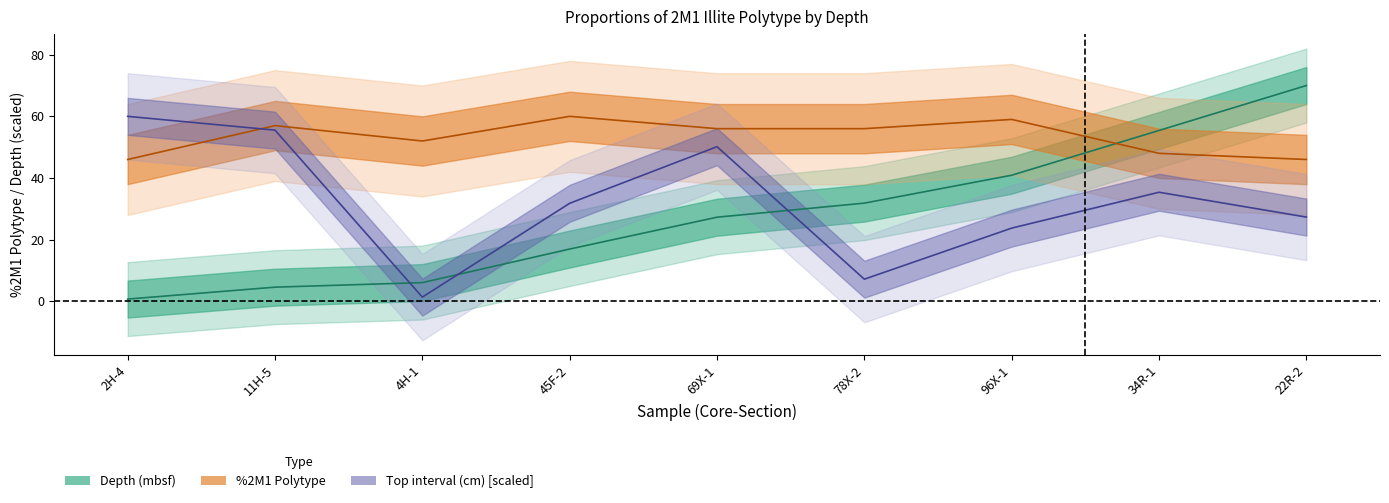

Does the chart have visible grid lines?

No